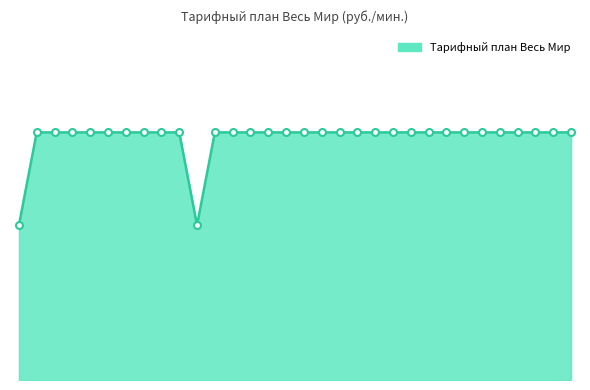

Rank the categories by value from highest to lowest.

Адыгея Республика, Алтайский край, Амурская область, Архангельск, Архангельская область, Астраханская область, Астрахань, Байконур, Балаково, Башкортостан Республика, Белгород, Белгородская область, Благовещенск, Брянск, Брянская область, Бурятия Республика, Владивосток, Владикавказ, Владимир, Владимирская область, Волгоград, Волгоградская область, Волжский, Вологда, Вологодская область, Воронеж, Воронежская область, Алтай республика, Дагестан Республика, Еврейская АО, Абакан, Барнаул